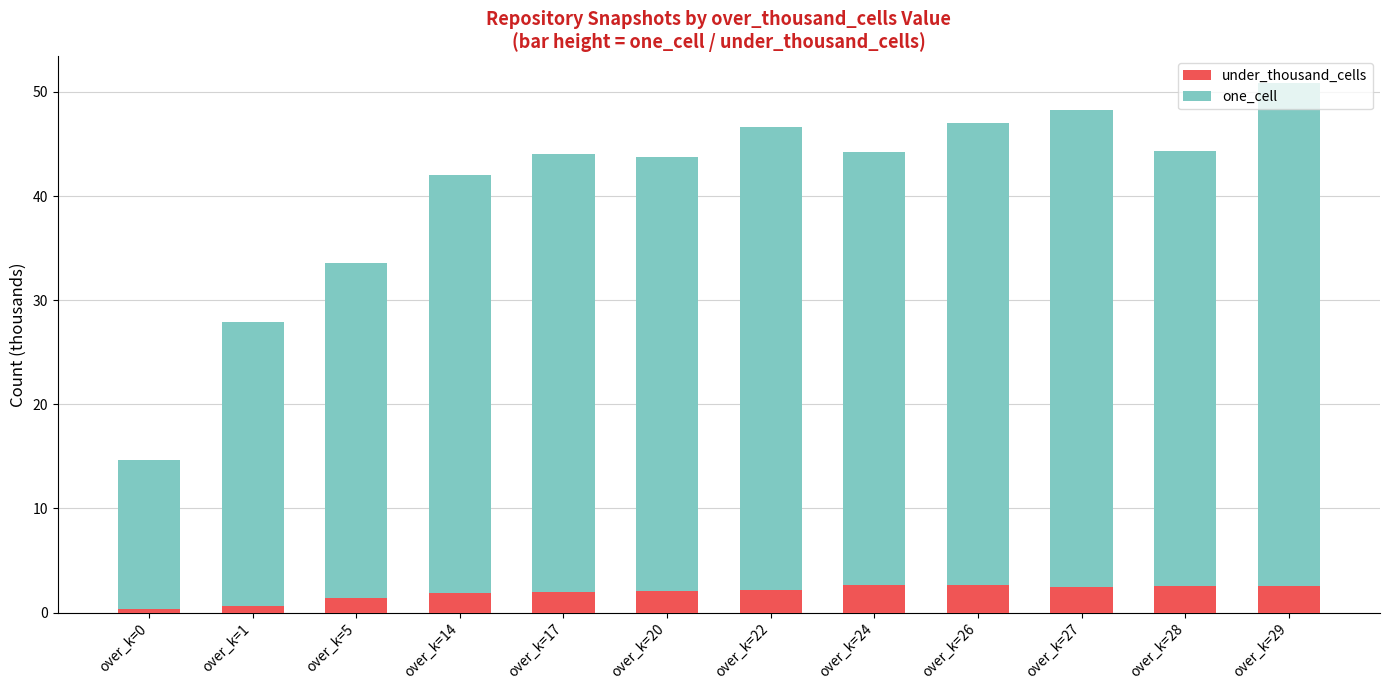

What is the difference between the maximum and minimum values in the under_thousand_cells series?

2.3